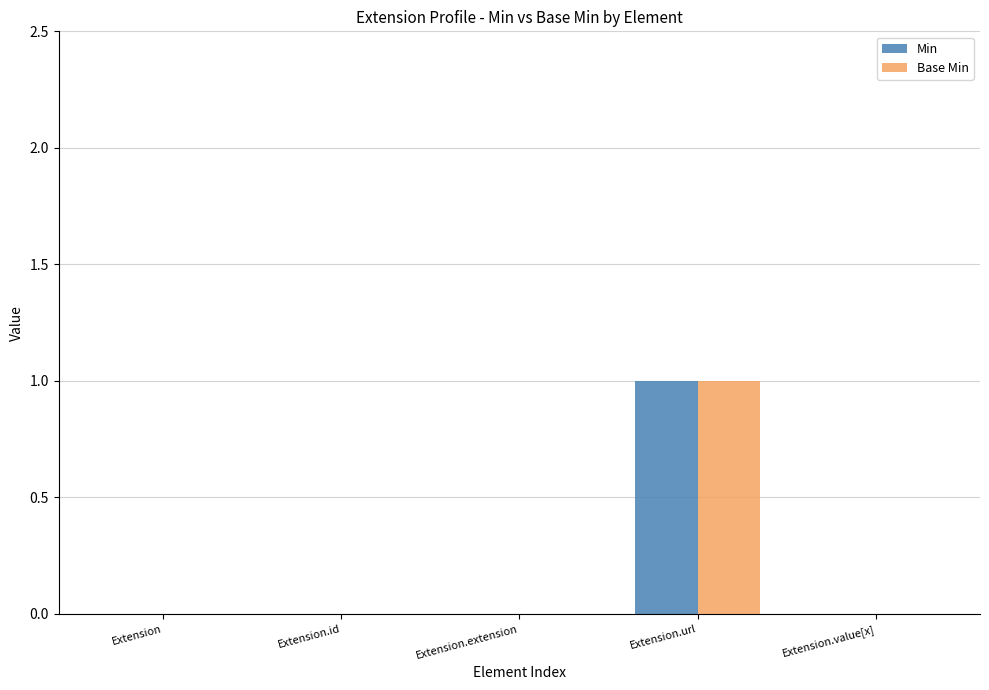

At which category is the sum across all series the highest?

Extension.url